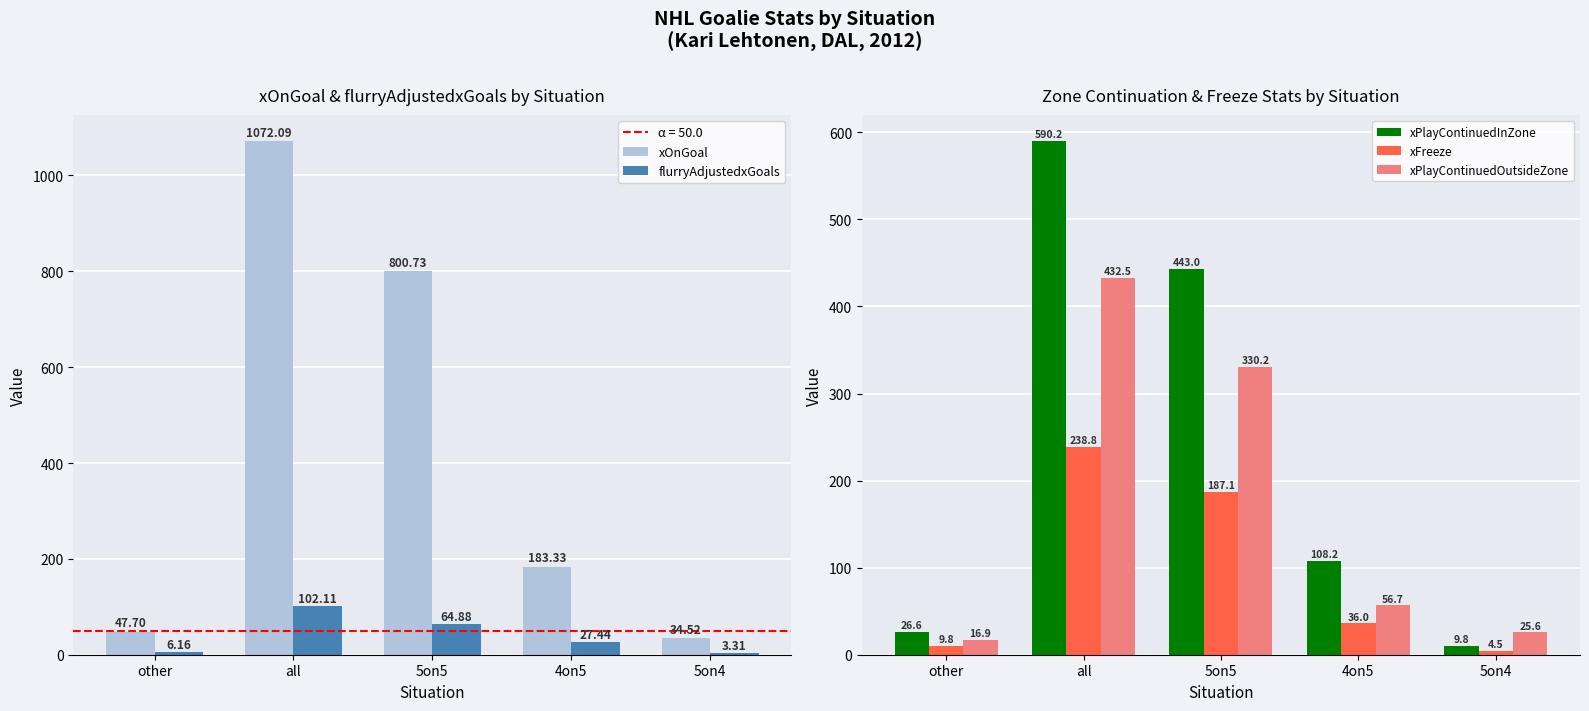

How many data points in xFreeze are less than 36?

2